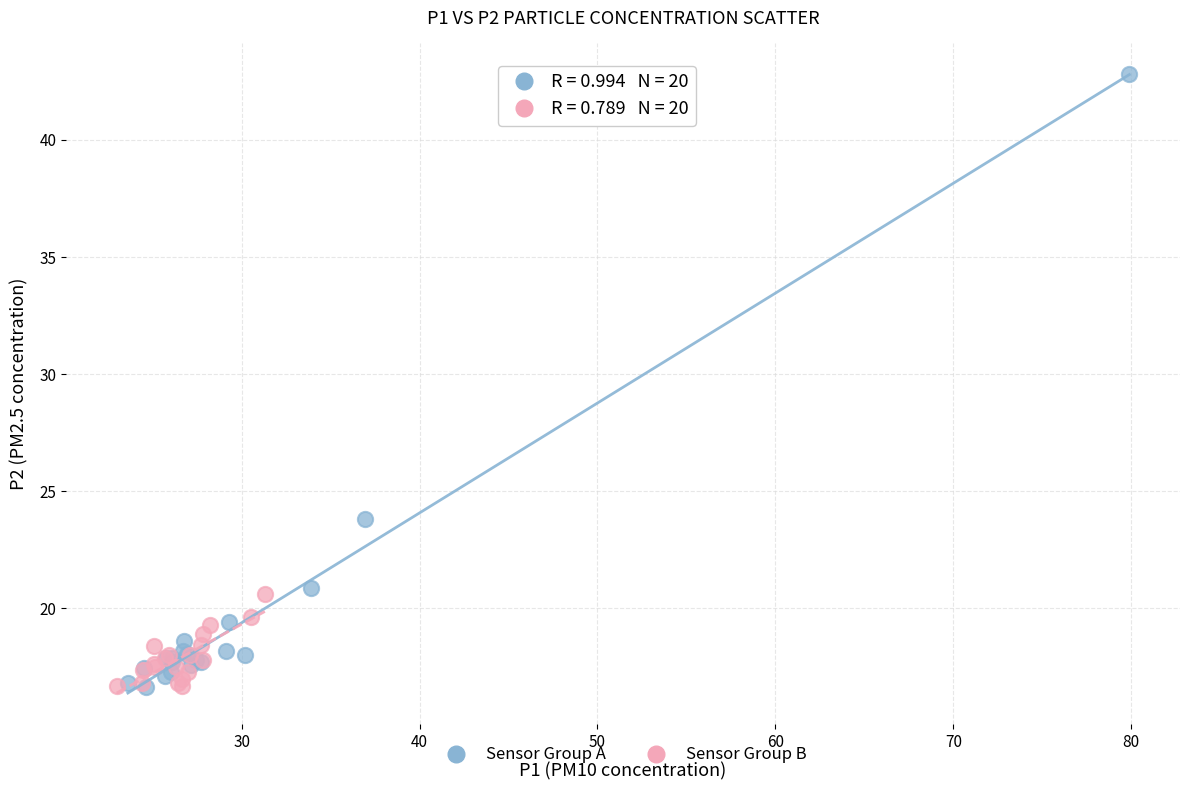

What are all the series names shown in the legend?

Sensor Group A, Sensor Group B